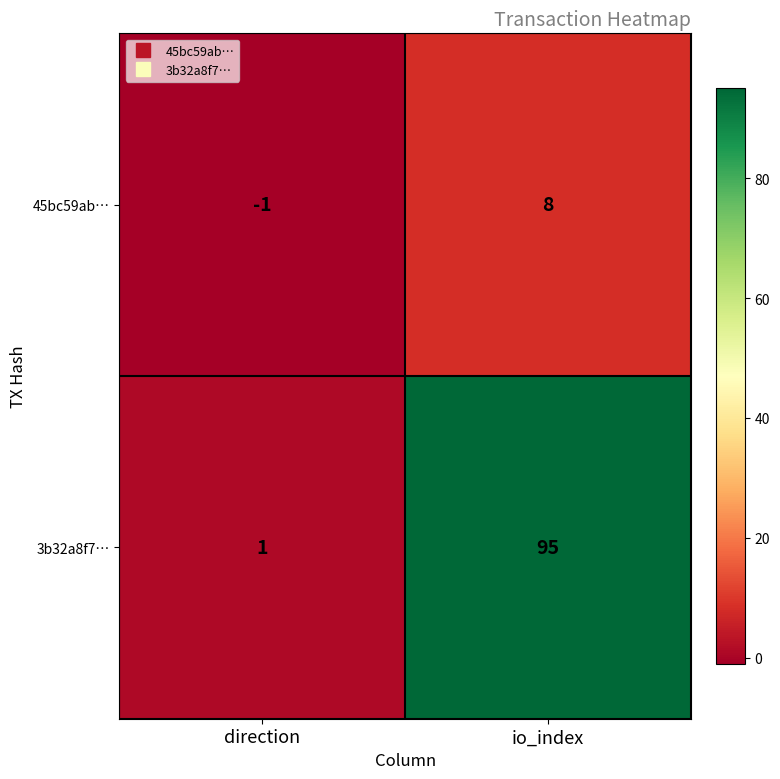

Count the number of data series in this chart.

2